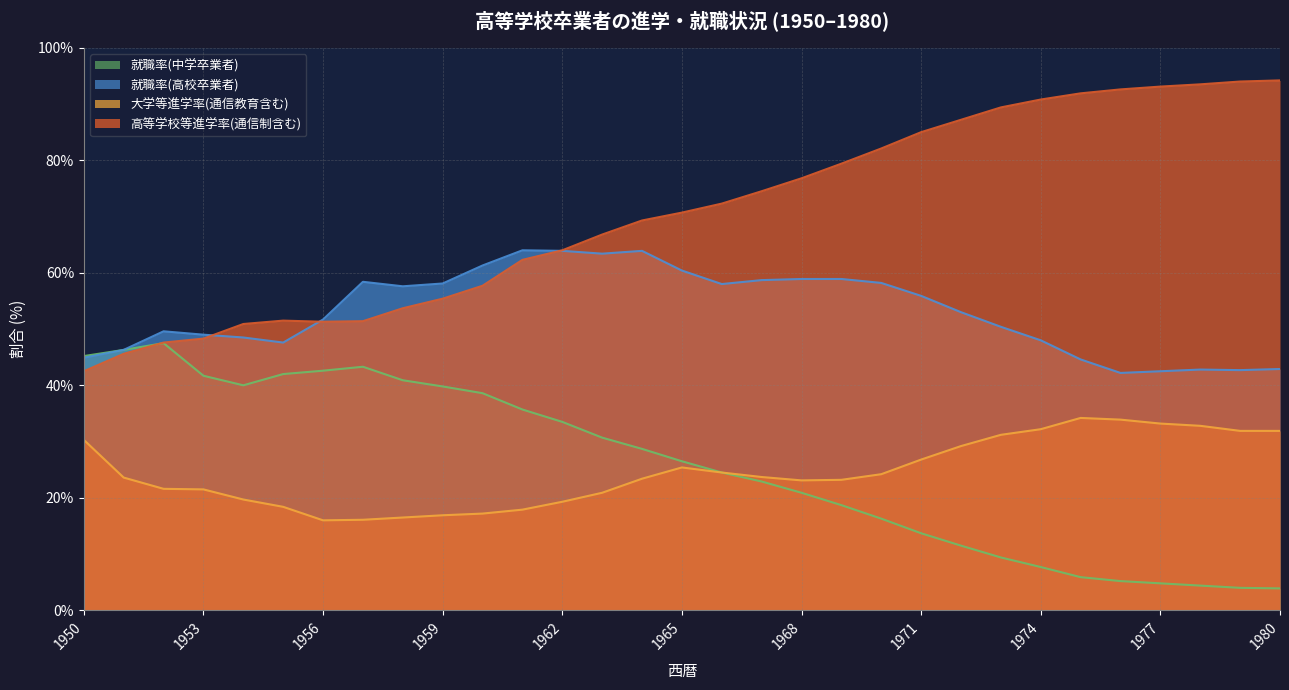

At which category does the chart reach its peak across all series?

1980